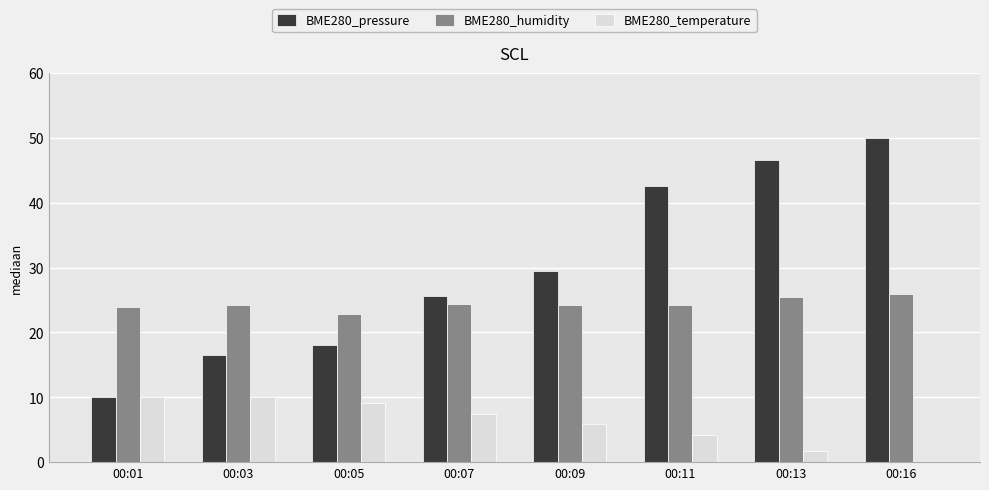

Are the bars grouped side by side (vs. stacked)?

Yes